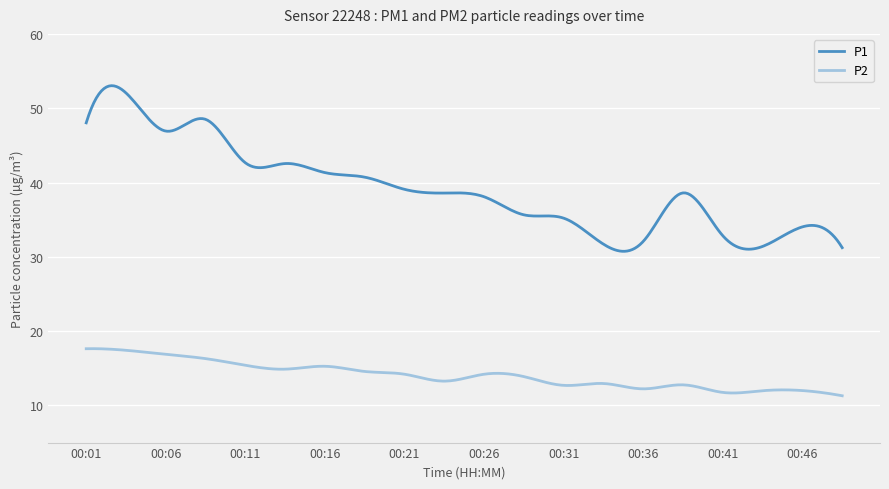

Which series has the largest range (max minus min)?

P1